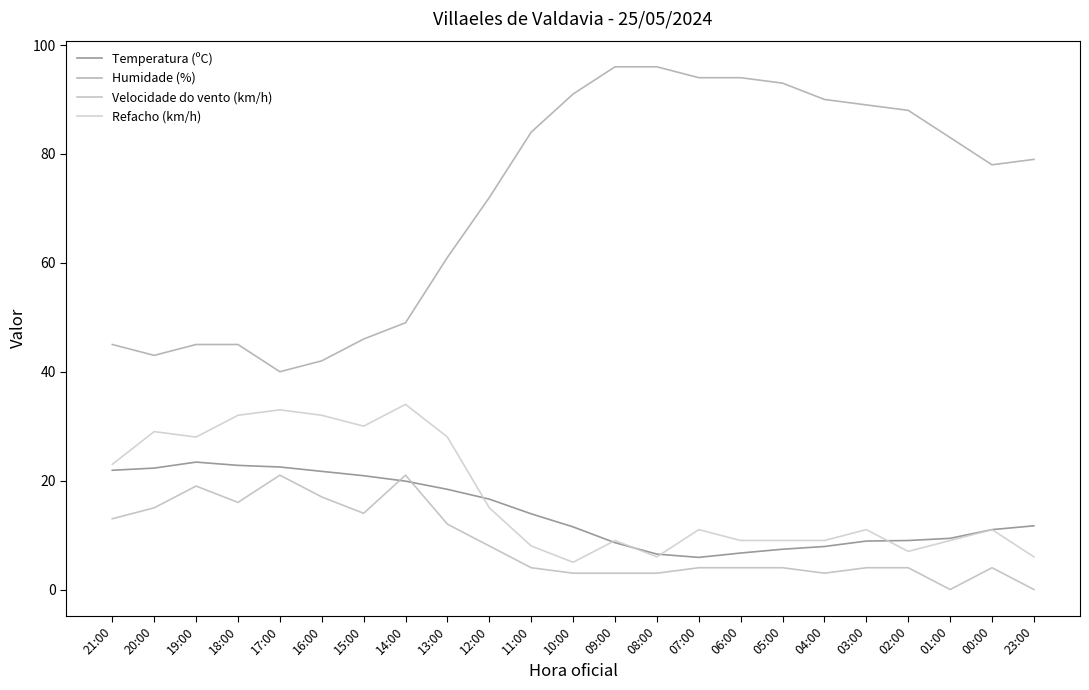

Between which two adjacent categories do Temperatura (ºC) and Velocidade do vento (km/h) first intersect?

15:00 and 14:00